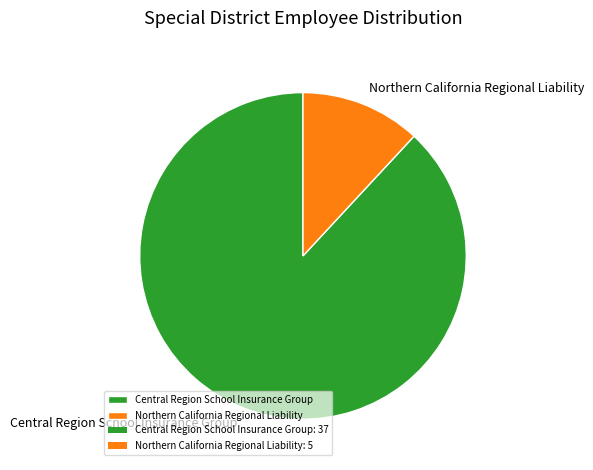

The Central Region School Insurance Group slice represents 88% of the pie. True or false?

True